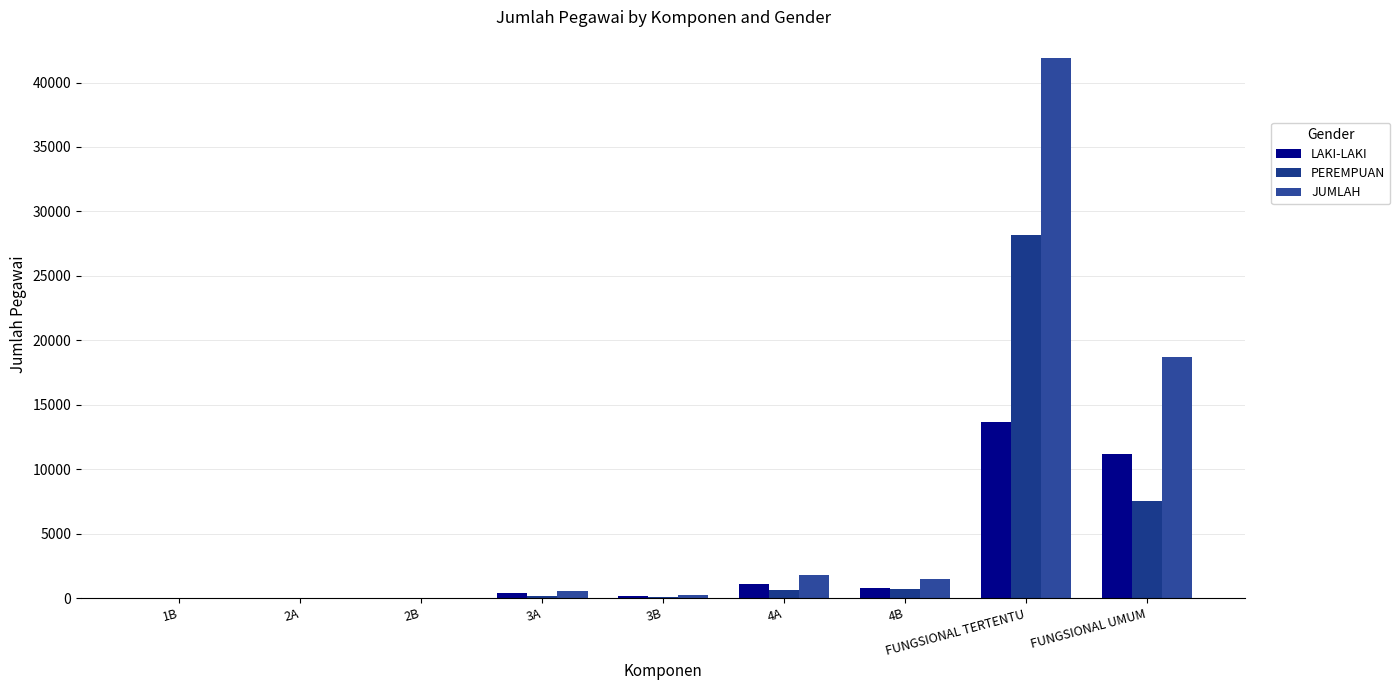

What is the total value across all series at FUNGSIONAL TERTENTU?

83760